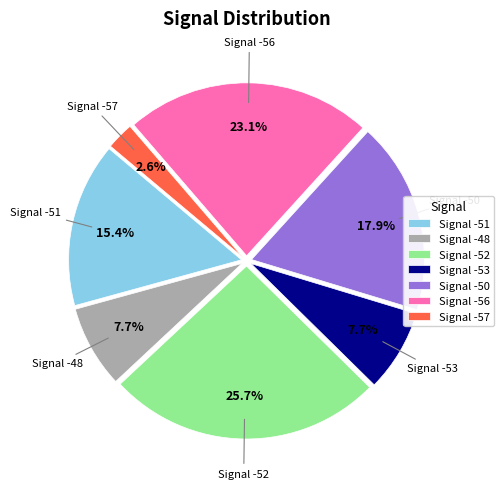

Which slice is the smallest?

Signal -57